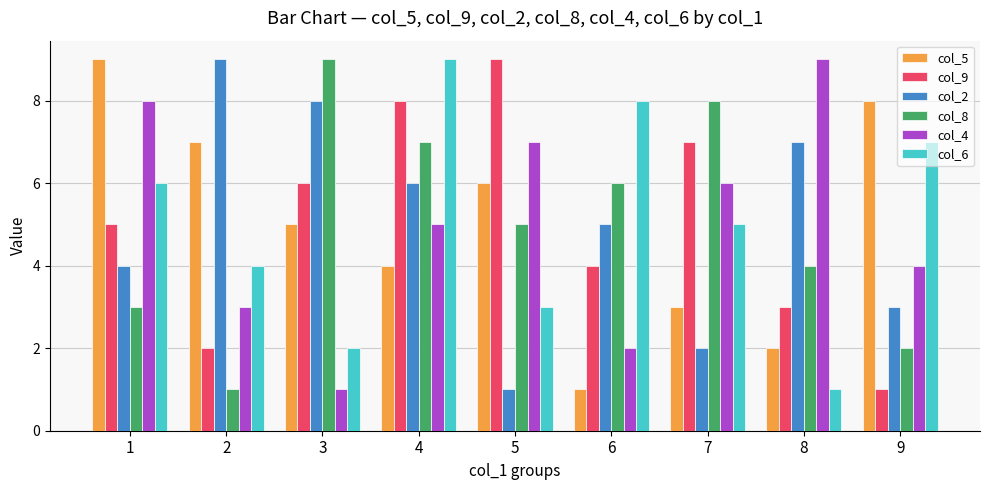

What is the average value of the col_5 series?

5